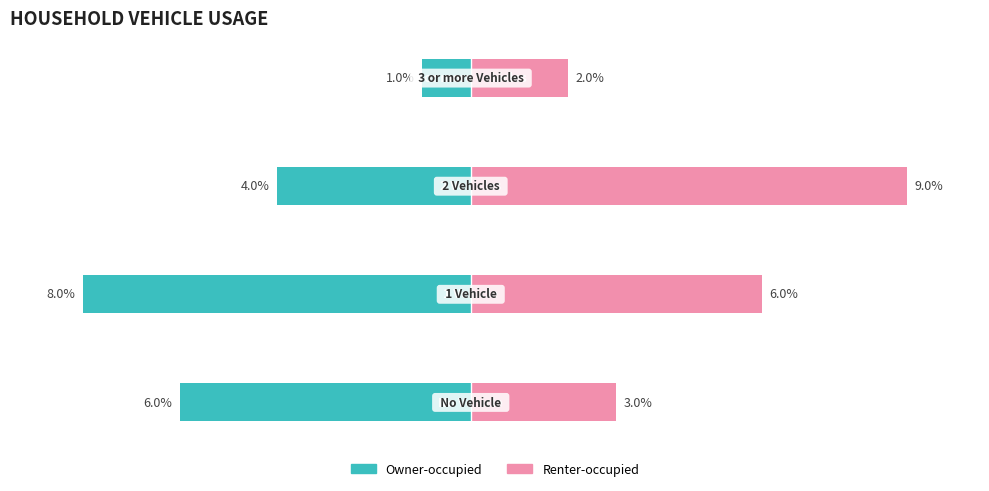

How many groups of bars are there?

4